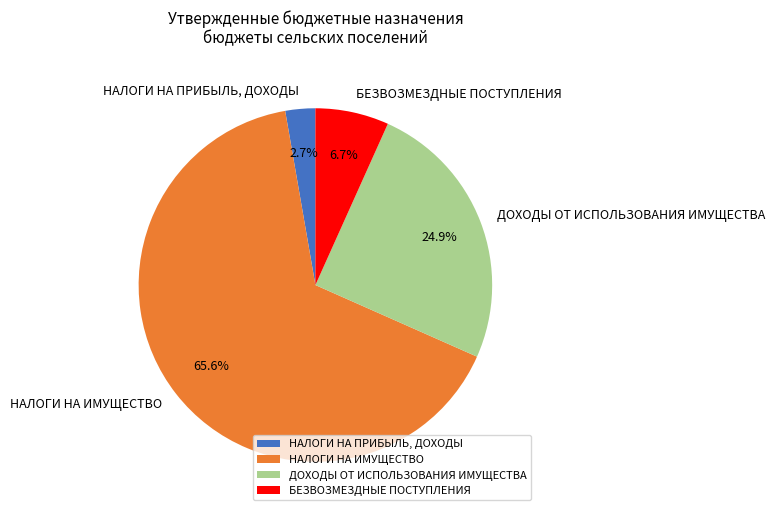

Count the number of slices in the pie.

4